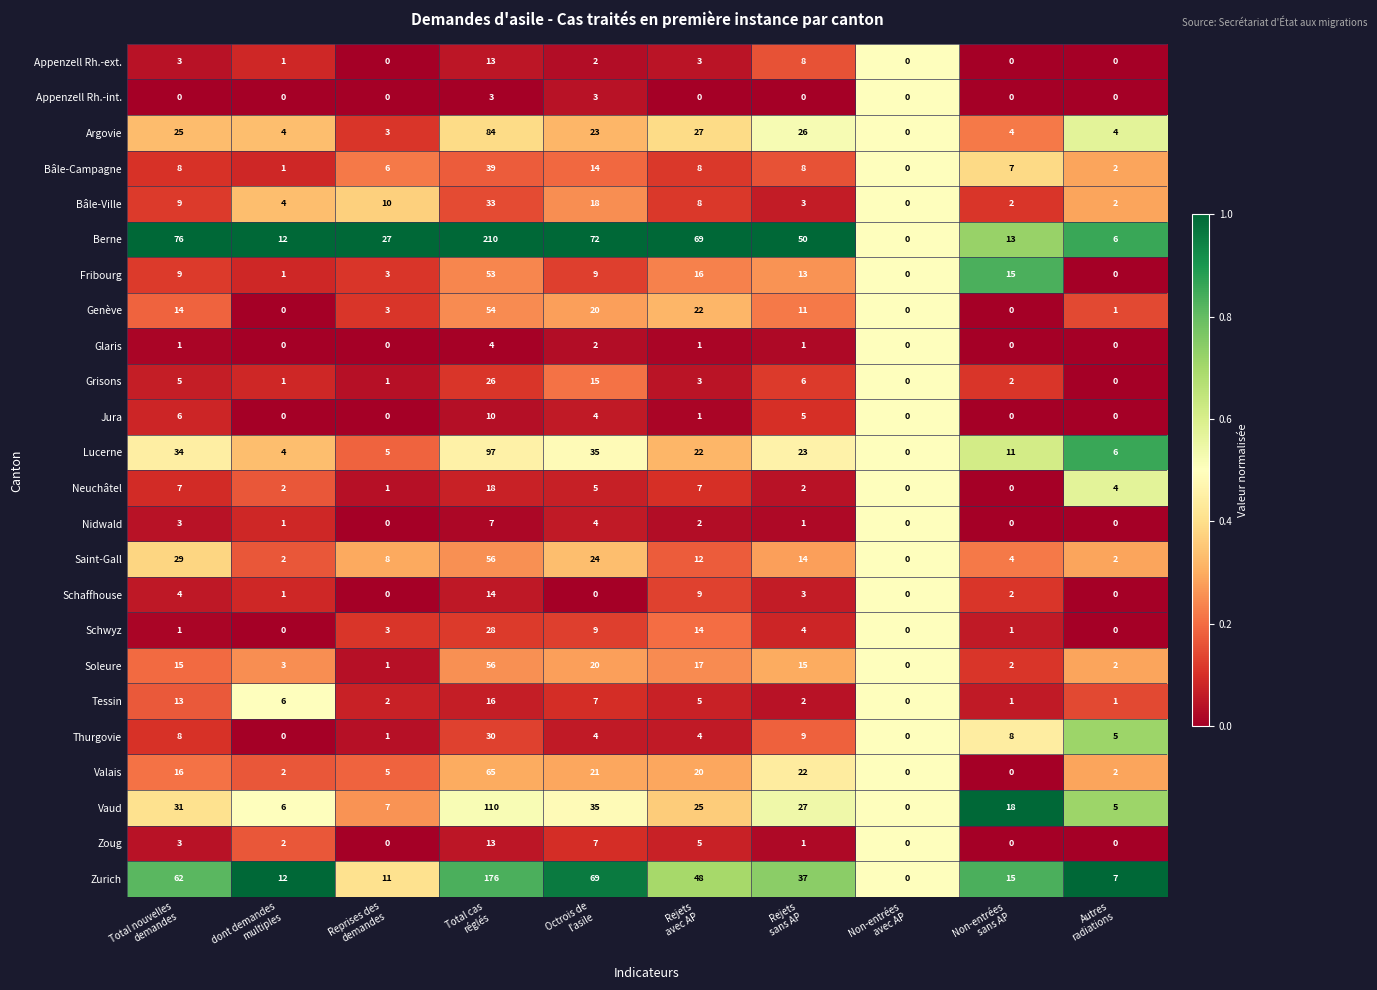

What is the difference between the second highest and minimum values in the Lucerne series?

35